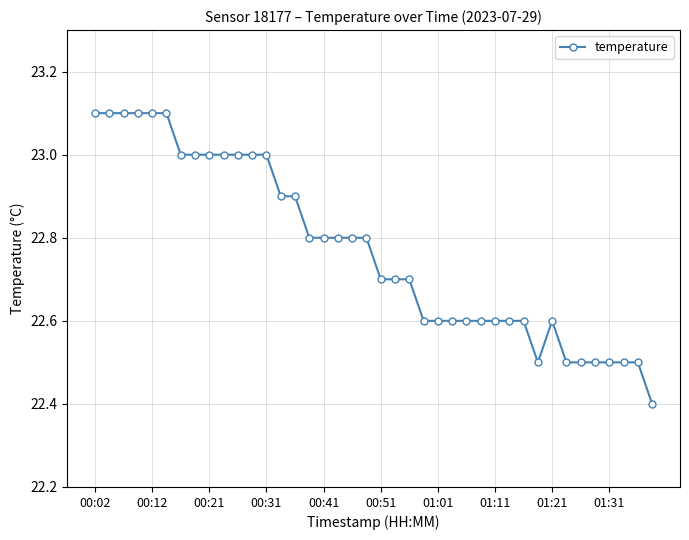

What is the minimum value shown in the chart?

22.4